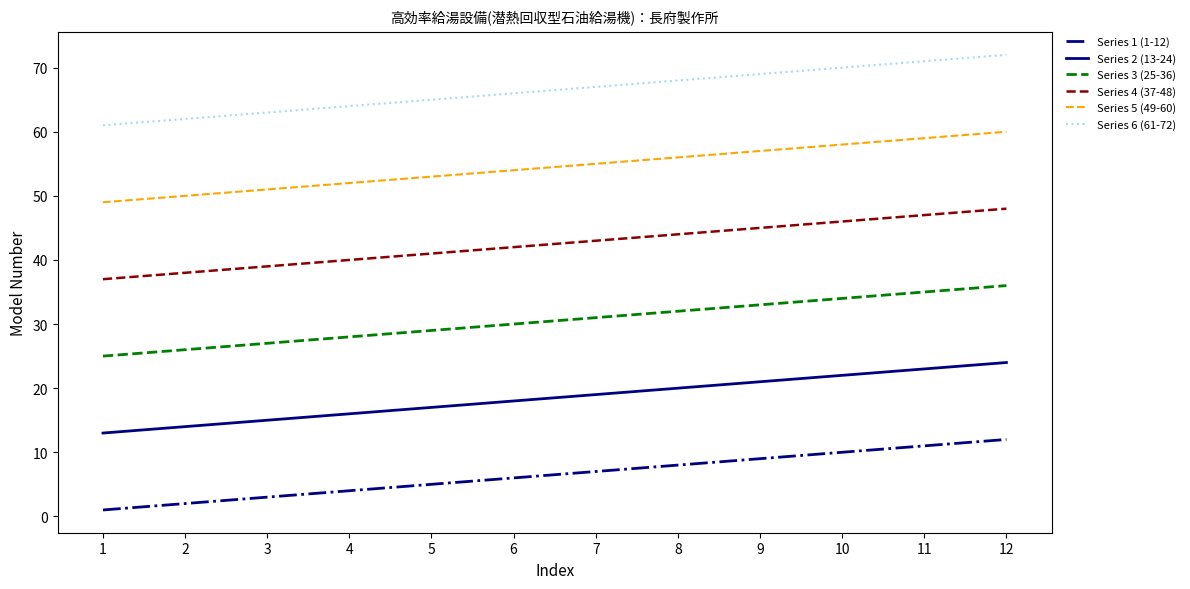

True or false: Series 4 (37-48) and Series 6 (61-72) cross at least once.

False